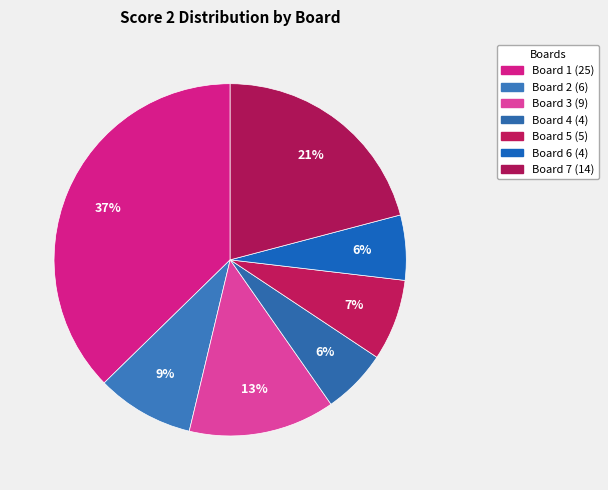

What is the total percentage of Board 6 and Board 1?

43.3%